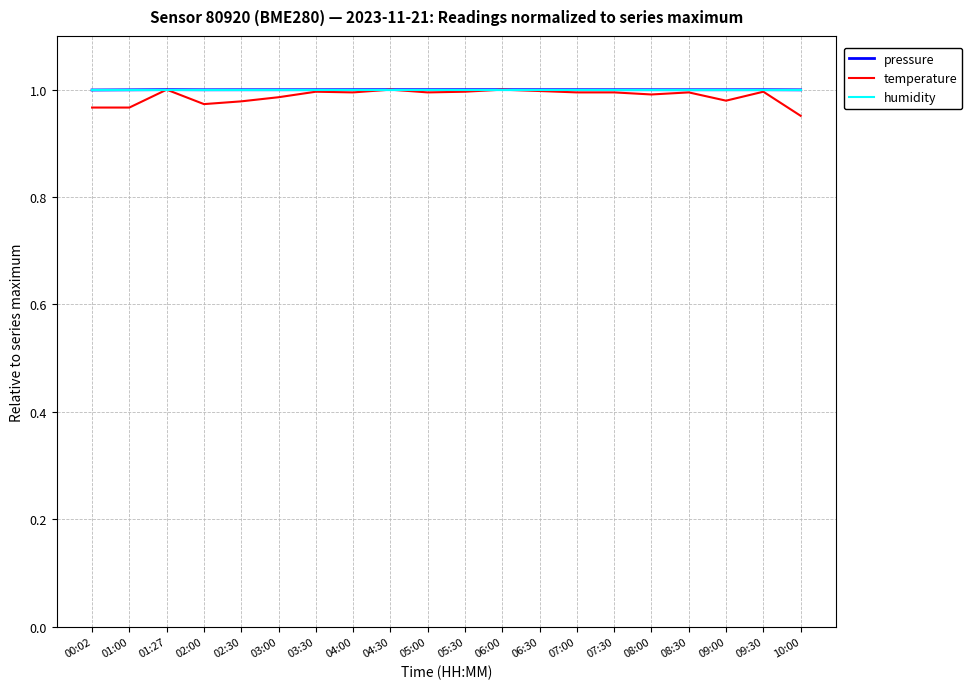

What position from the right is 10:00?

1